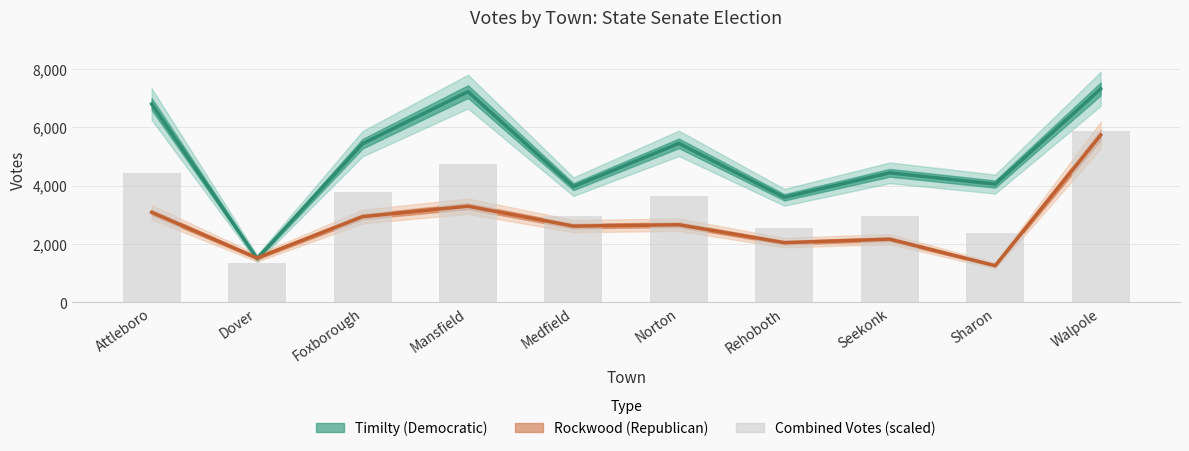

What is the greatest value displayed?

7312